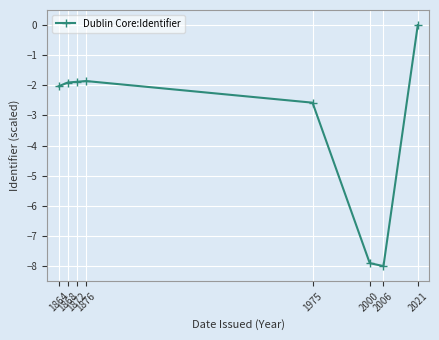

What is the minimum value shown in the chart?

-8.0